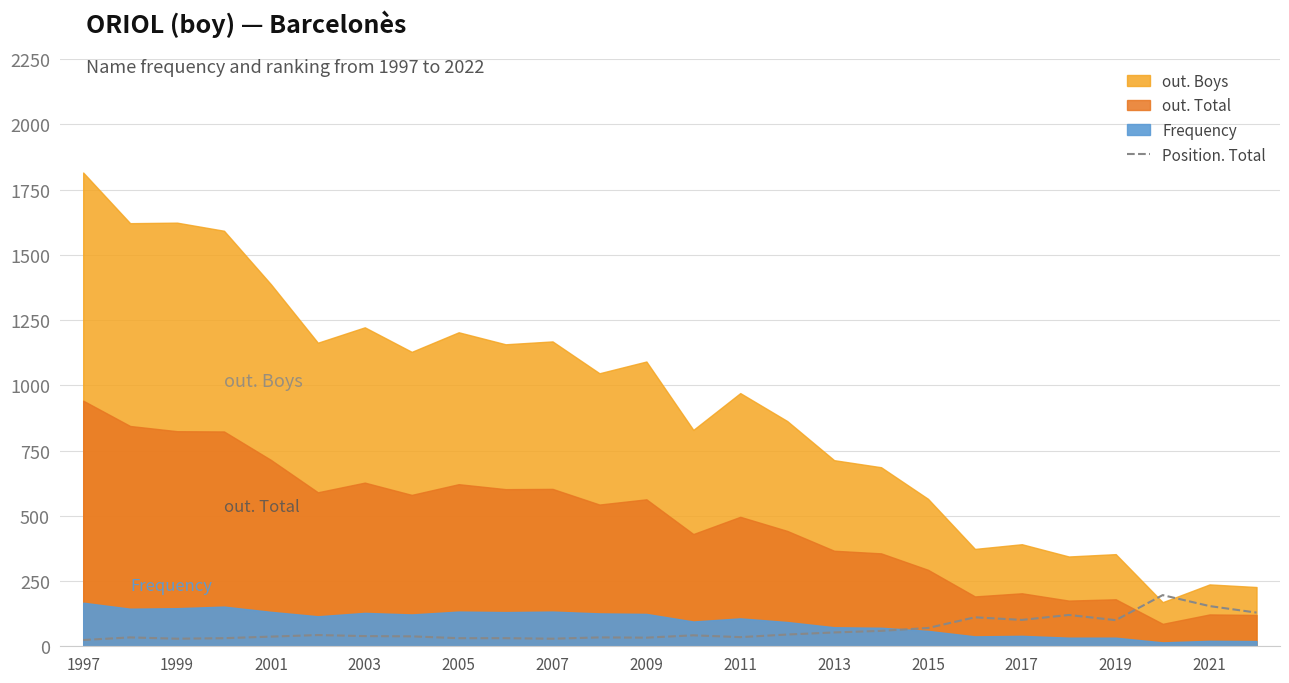

What is the highest value of the Position. Total series?

196